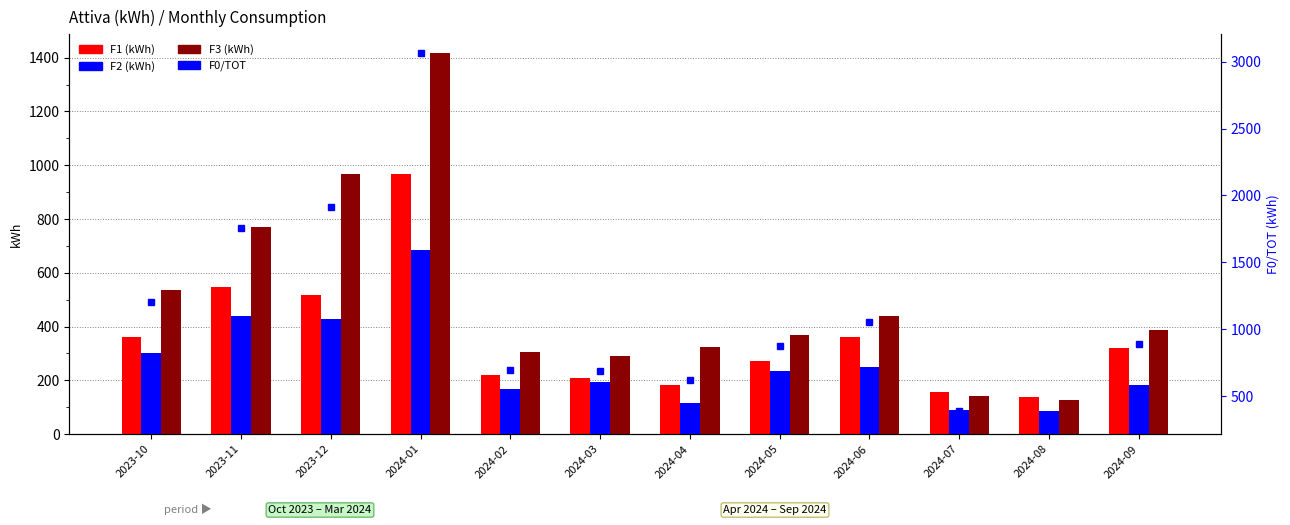

What is the value of the F3 bar at the 6th from the left?

291